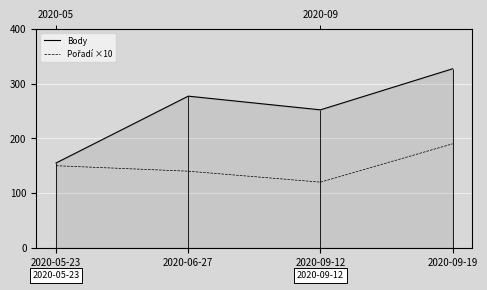

The Body series shows 277 at 2020-06-27. True or false?

True